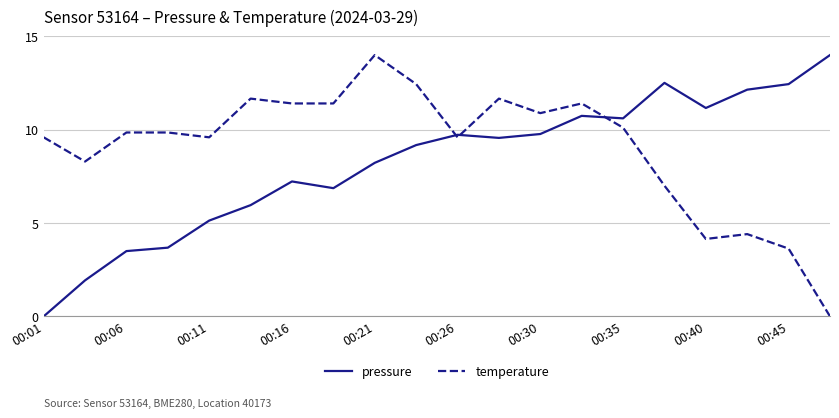

Which series has the largest total across all categories?

temperature